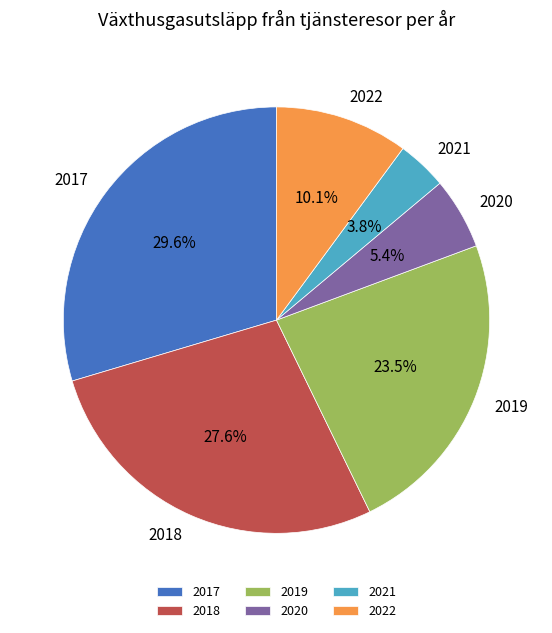

Is 2019 the majority of the pie?

No